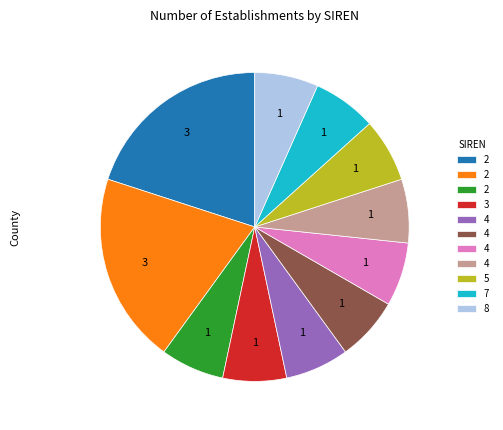

Is there a majority slice in this chart?

No